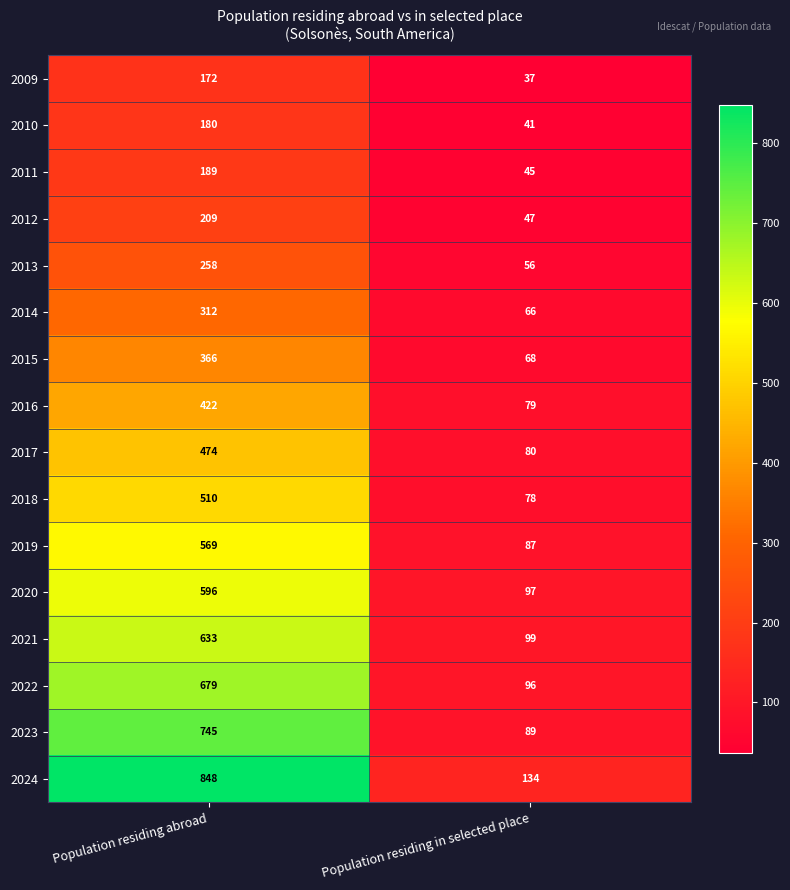

What is the approximate value of 2020 at Population residing abroad, to the nearest 10?

600